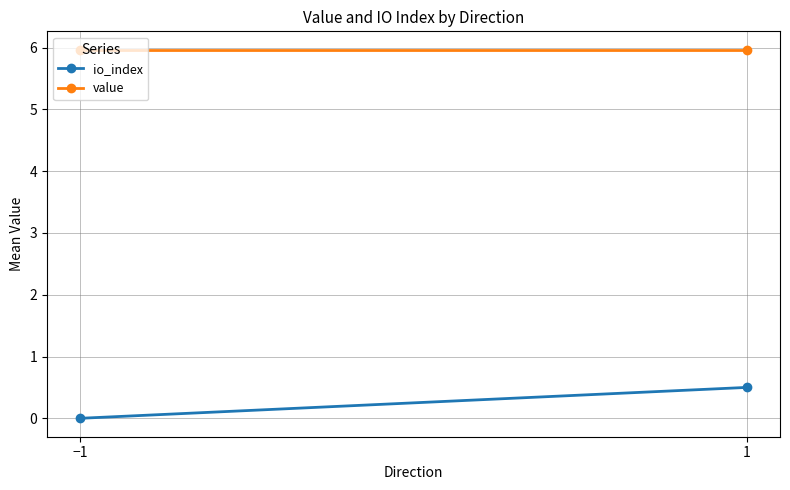

What are all the series names shown in the legend?

io_index, value